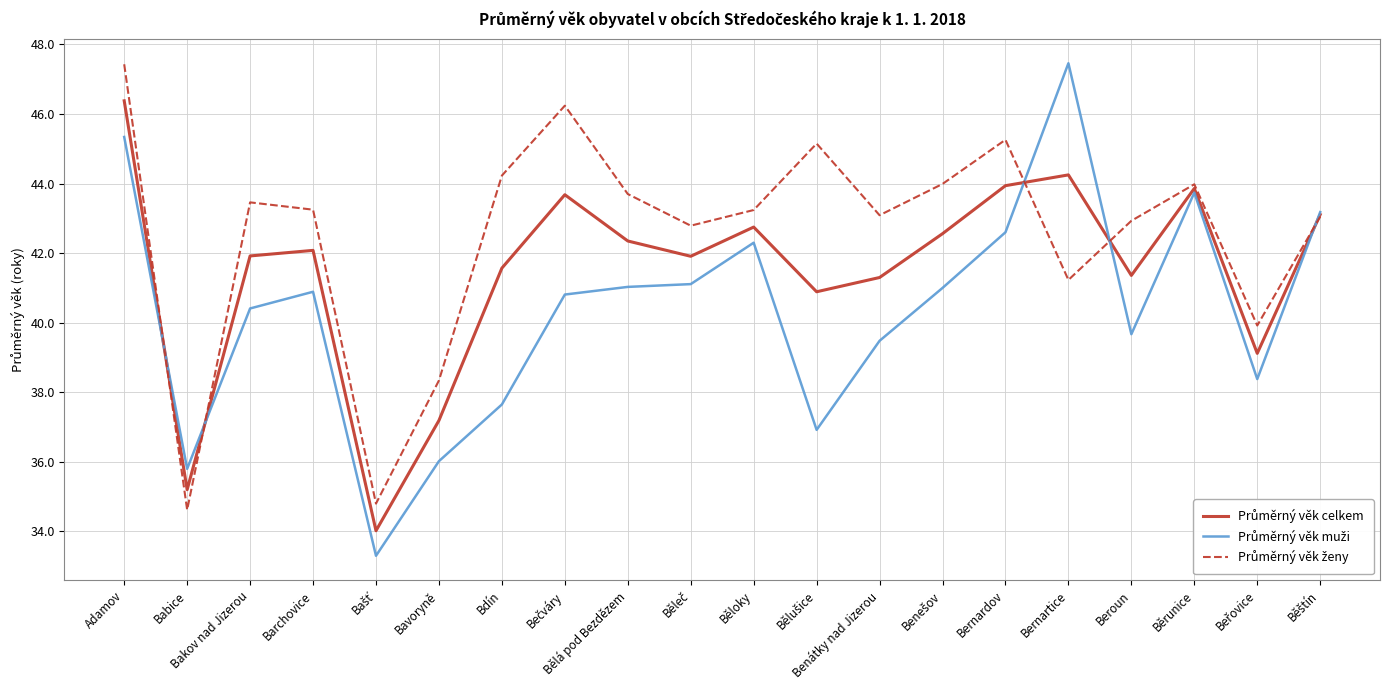

What position from the right is Babice?

19